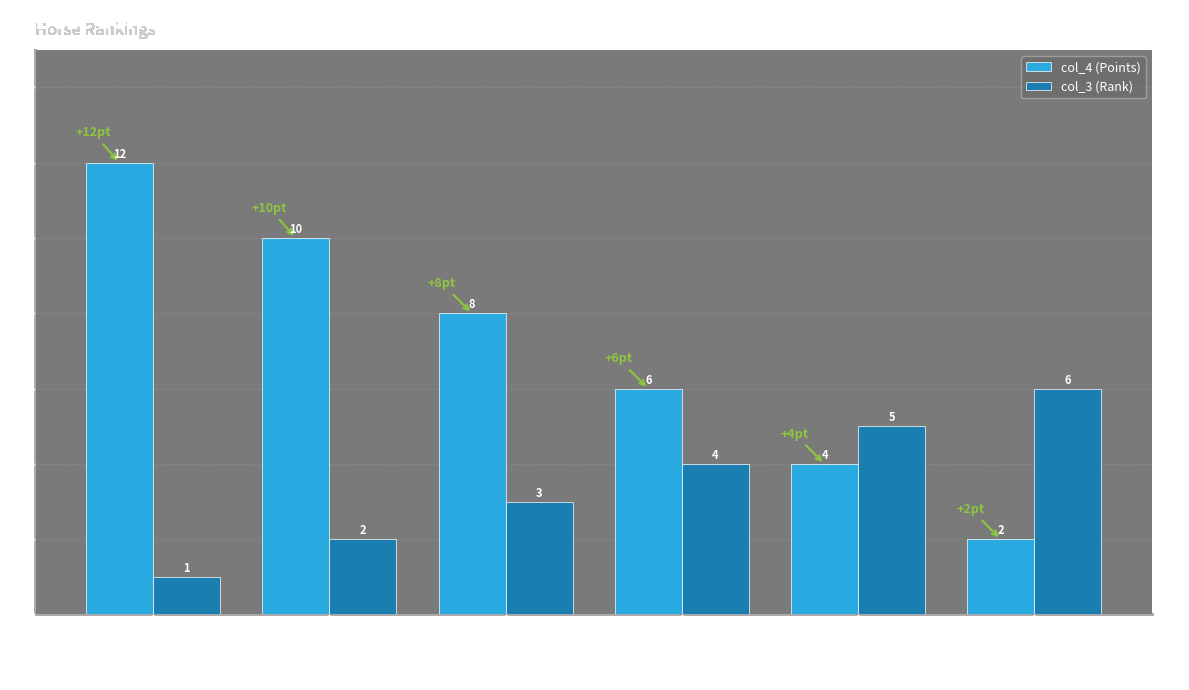

What is the value of the col_4 (Points) bar at the 5th from the left?

4